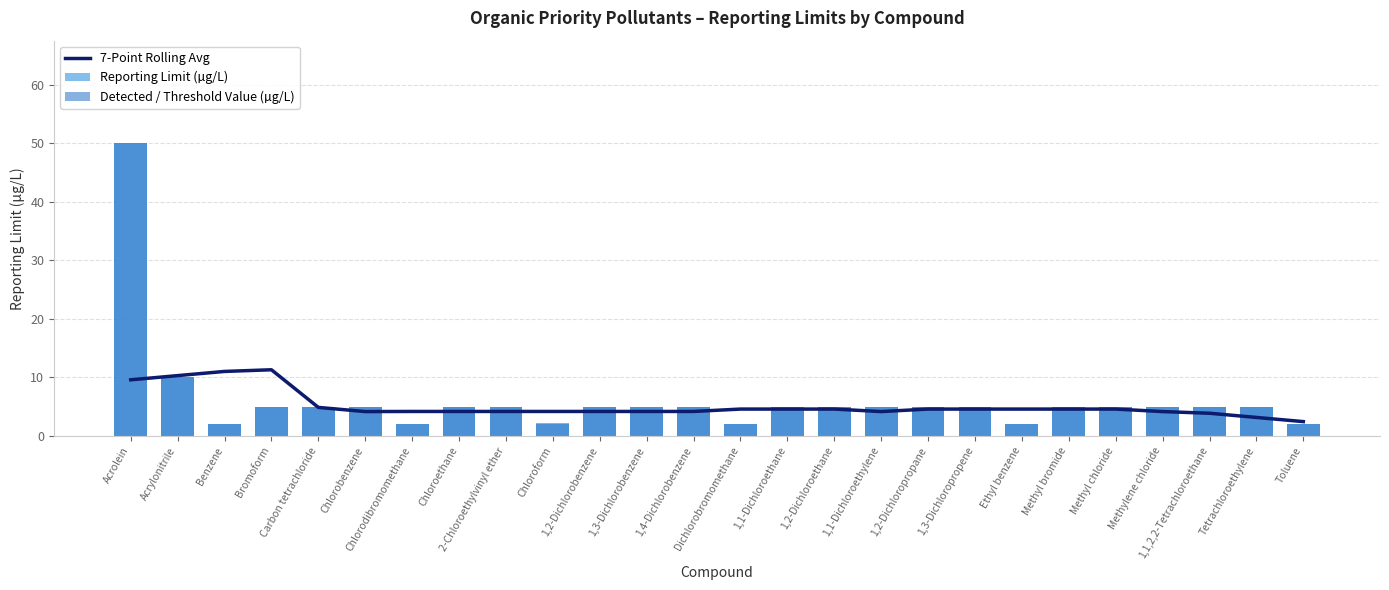

What is the total value across all series at 1,1-Dichloroethylene?

14.1